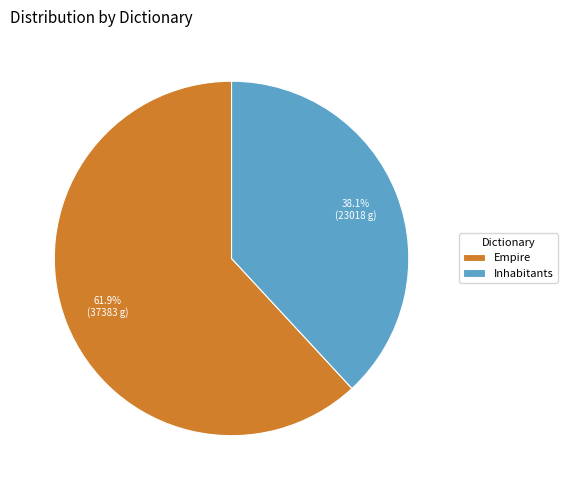

Which category has the biggest portion of the pie?

Empire